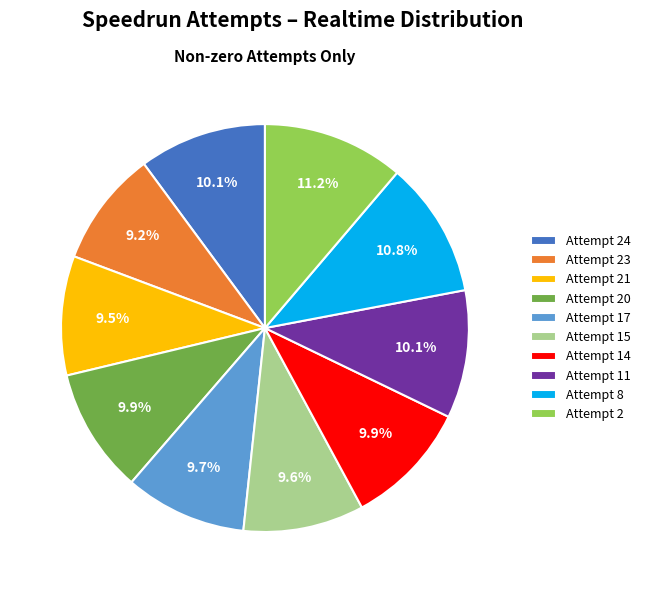

Is there a majority slice in this chart?

No